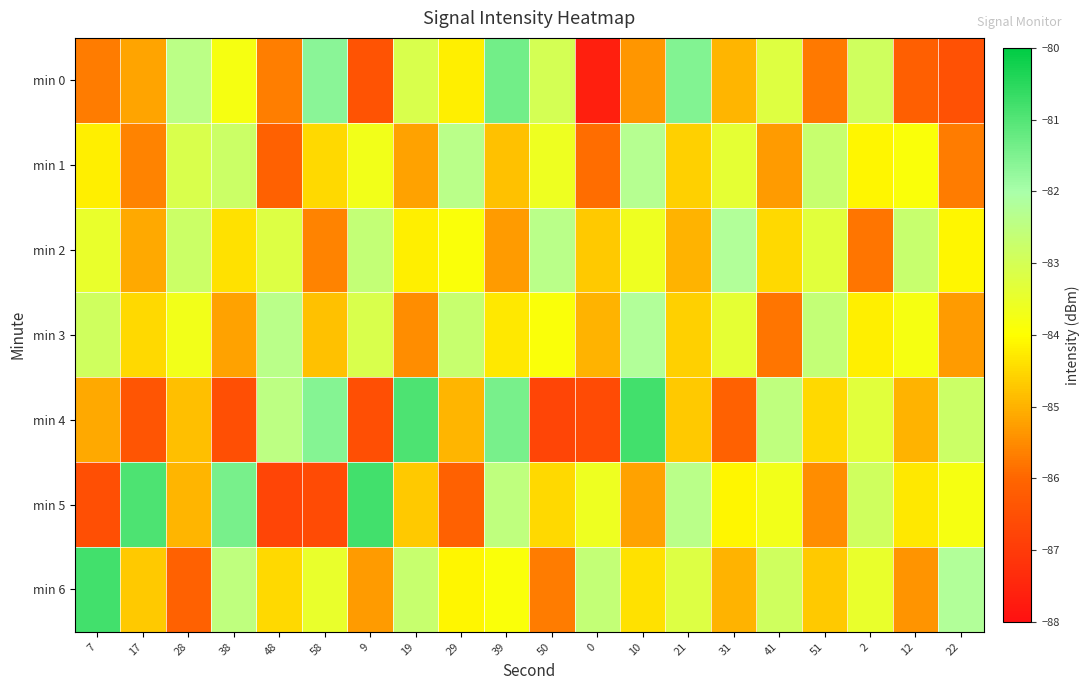

Reading right to left, what are all the values shown in this chart?

min 0: 22=-86.5	12=-86.2	2=-82.9	51=-85.8	41=-83.2	31=-84.9	21=-81.5	10=-85.4	0=-87.6	50=-83.0	39=-81.4	29=-84.2	19=-83.1	9=-86.4	58=-81.7	48=-85.7	38=-83.8	28=-82.4	17=-85.2	7=-85.7
min 1: 22=-85.7	12=-83.9	2=-84.1	51=-82.7	41=-85.3	31=-83.4	21=-84.6	10=-82.3	0=-85.9	50=-83.6	39=-84.8	29=-82.4	19=-85.2	9=-83.7	58=-84.5	48=-86.1	38=-82.8	28=-83.1	17=-85.6	7=-84.2
min 2: 22=-84.1	12=-82.7	2=-85.8	51=-83.3	41=-84.5	31=-82.2	21=-85.0	10=-83.6	0=-84.7	50=-82.4	39=-85.3	29=-83.9	19=-84.2	9=-82.6	58=-85.6	48=-83.2	38=-84.4	28=-82.8	17=-85.1	7=-83.5
min 3: 22=-85.3	12=-83.8	2=-84.2	51=-82.6	41=-85.8	31=-83.4	21=-84.6	10=-82.2	0=-85.0	50=-83.9	39=-84.3	29=-82.7	19=-85.5	9=-83.1	58=-84.8	48=-82.4	38=-85.2	28=-83.7	17=-84.5	7=-82.9
min 4: 22=-82.8	12=-85.0	2=-83.3	51=-84.5	41=-82.5	31=-86.1	21=-84.7	10=-80.8	0=-86.6	50=-86.8	39=-81.4	29=-85.0	19=-80.9	9=-86.5	58=-81.6	48=-82.5	38=-86.5	28=-84.8	17=-86.4	7=-85.1
min 5: 22=-83.8	12=-84.3	2=-82.9	51=-85.5	41=-83.7	31=-84.1	21=-82.4	10=-85.2	0=-83.6	50=-84.5	39=-82.5	29=-86.1	19=-84.7	9=-80.8	58=-86.6	48=-86.8	38=-81.4	28=-85.0	17=-80.9	7=-86.5
min 6: 22=-82.2	12=-85.4	2=-83.5	51=-84.7	41=-82.9	31=-85.0	21=-83.2	10=-84.4	0=-82.6	50=-85.7	39=-83.9	29=-84.1	19=-82.7	9=-85.3	58=-83.5	48=-84.5	38=-82.5	28=-86.1	17=-84.7	7=-80.8